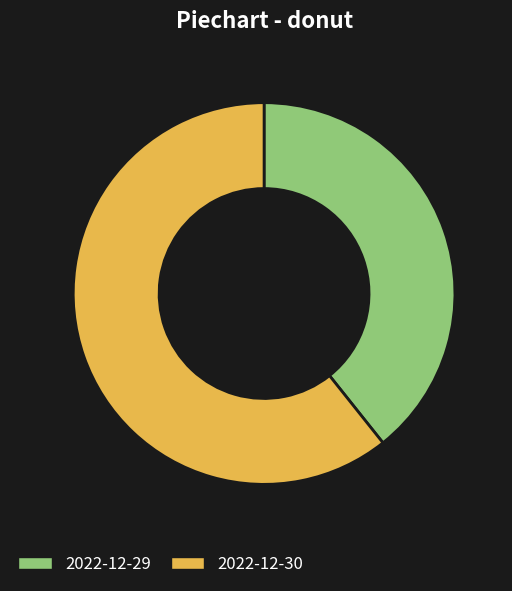

Combined, do 2022-12-29 and 2022-12-30 account for over 50%?

Yes